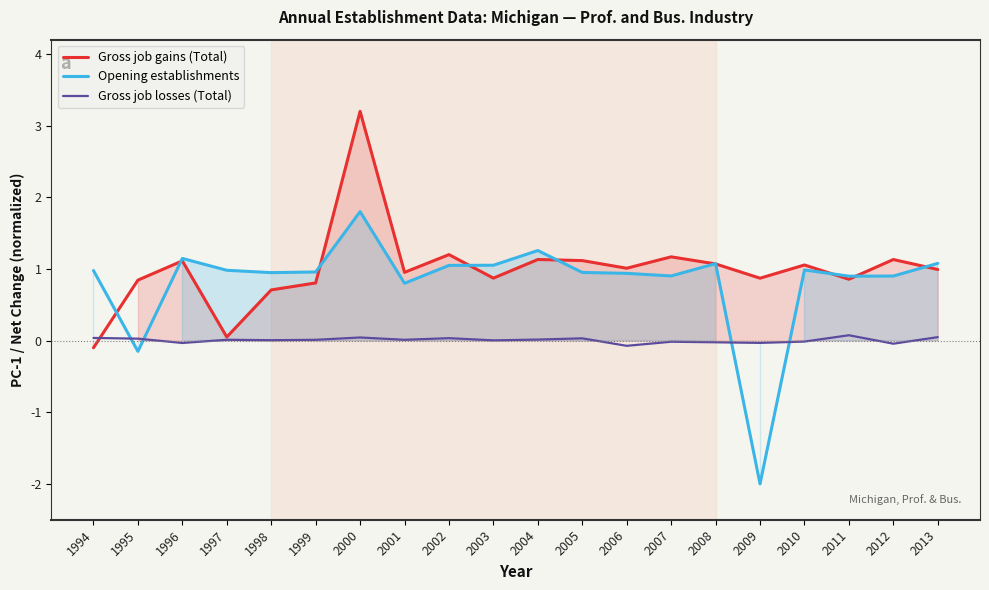

How many data points in Gross job losses (Total) are above 0?

13